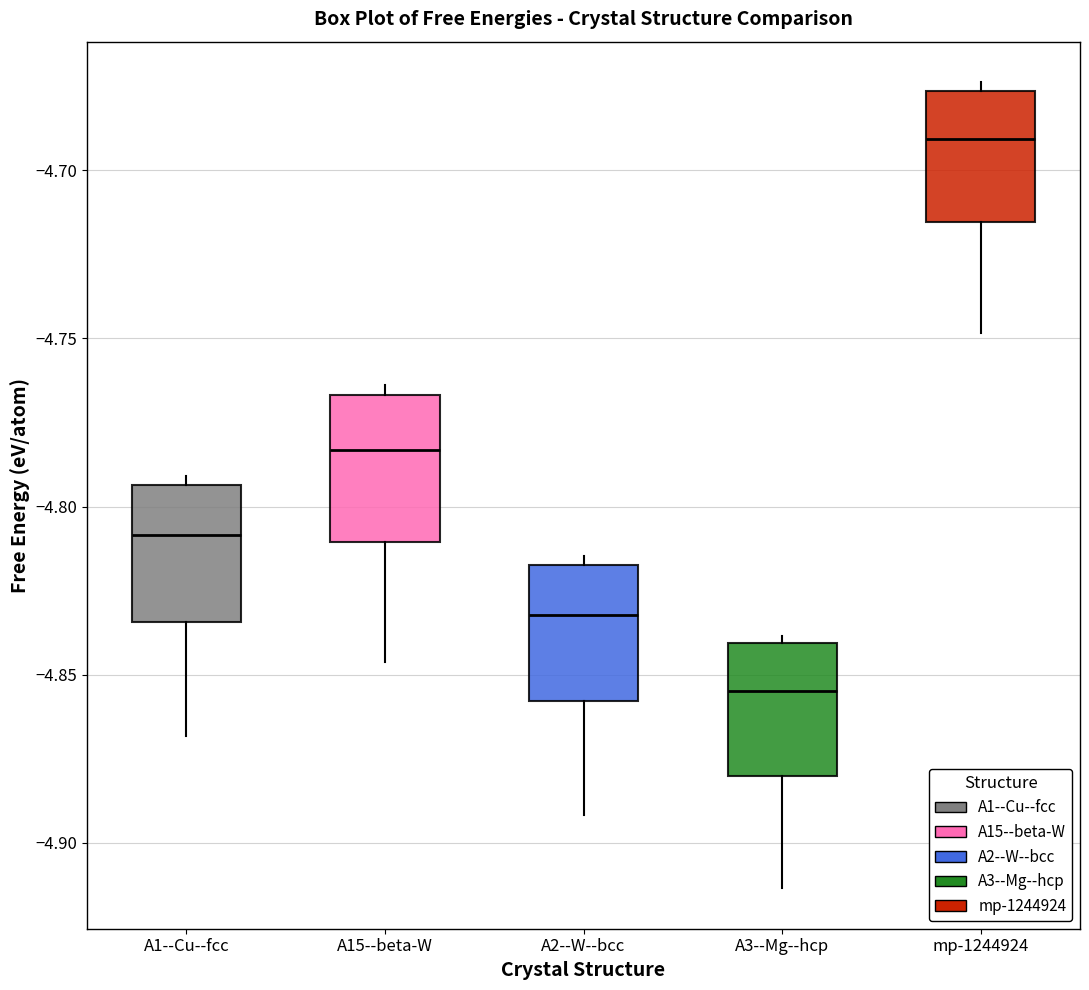

Which box's median line is the highest?

mp-1244924